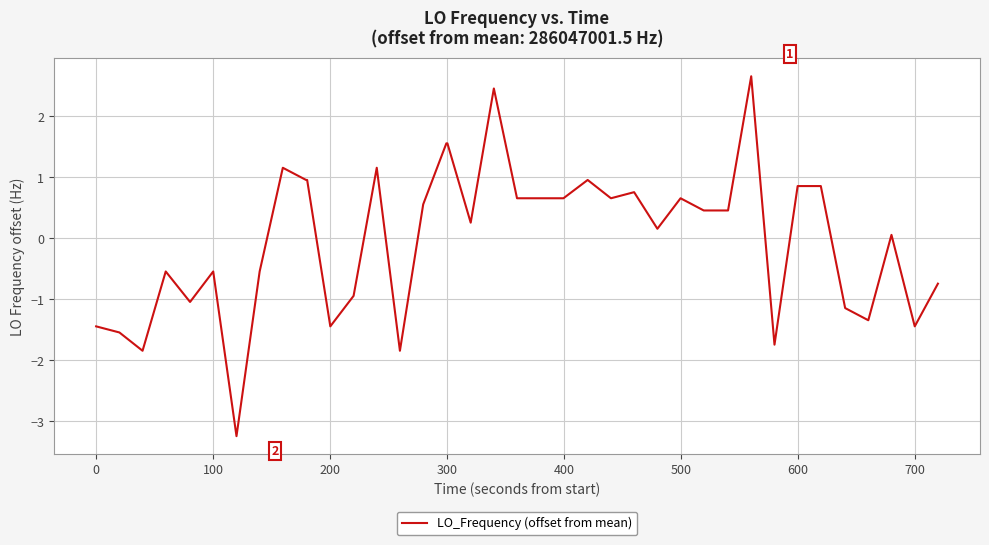

What is the difference between the maximum and minimum values?

5.9